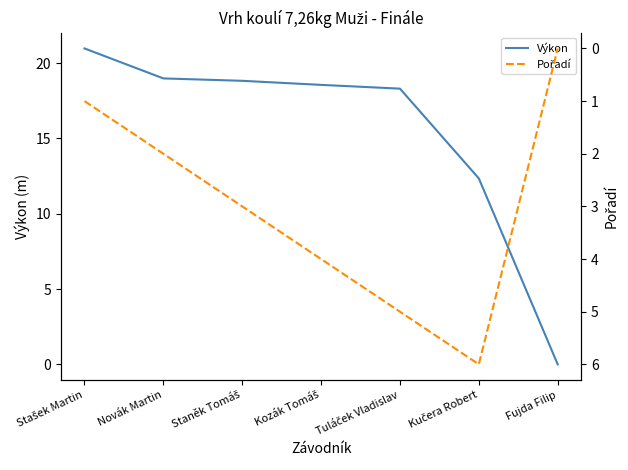

What is the spread (max minus min) of values at Kozák Tomáš?

14.6